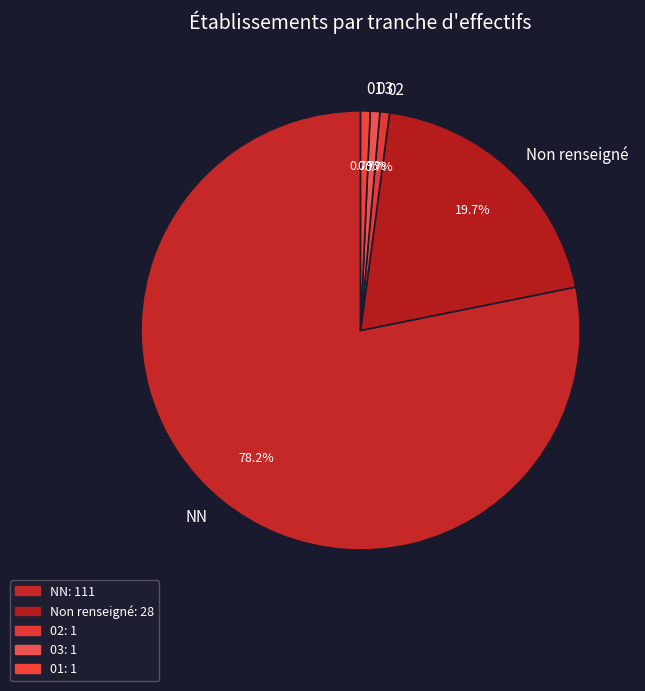

Do NN and 01 together represent more than half of the pie?

Yes